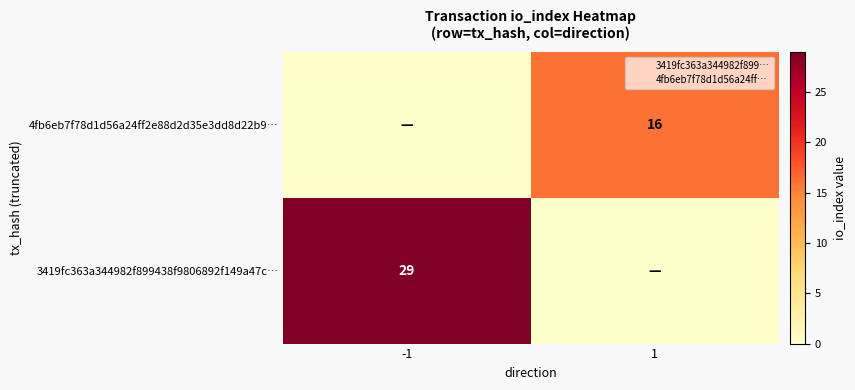

Is it true that 3419fc363a344982f899438f9806892f149a47c… equals 0 at 1?

True